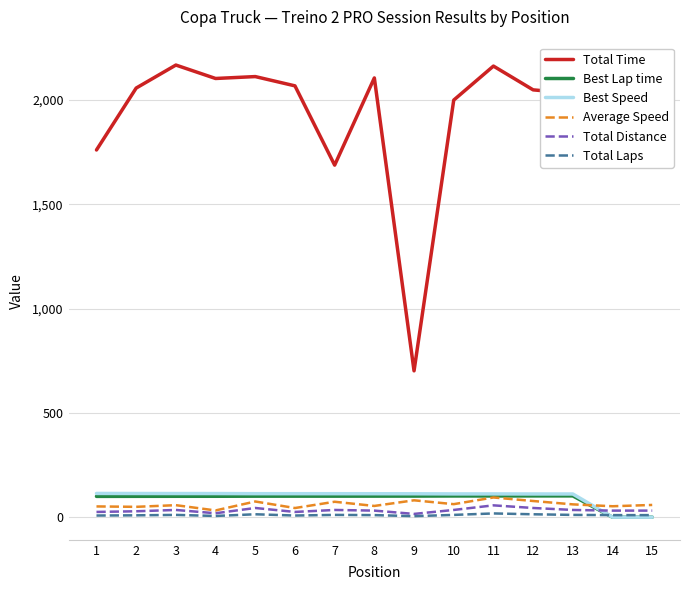

Which series has the largest range (max minus min)?

Total Time